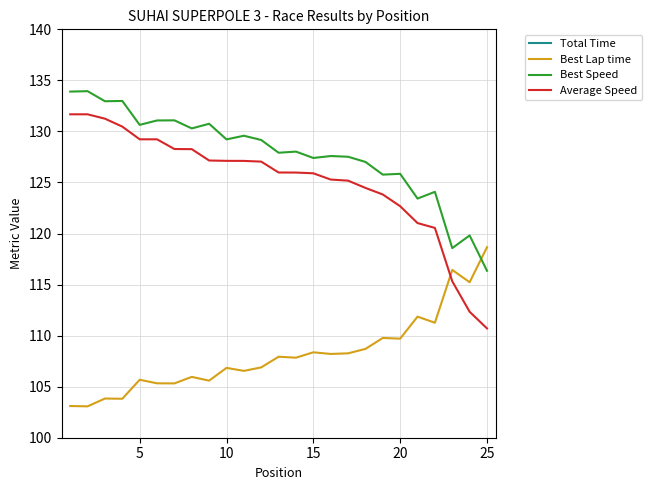

What is the sum of all Average Speed values?

3127.7